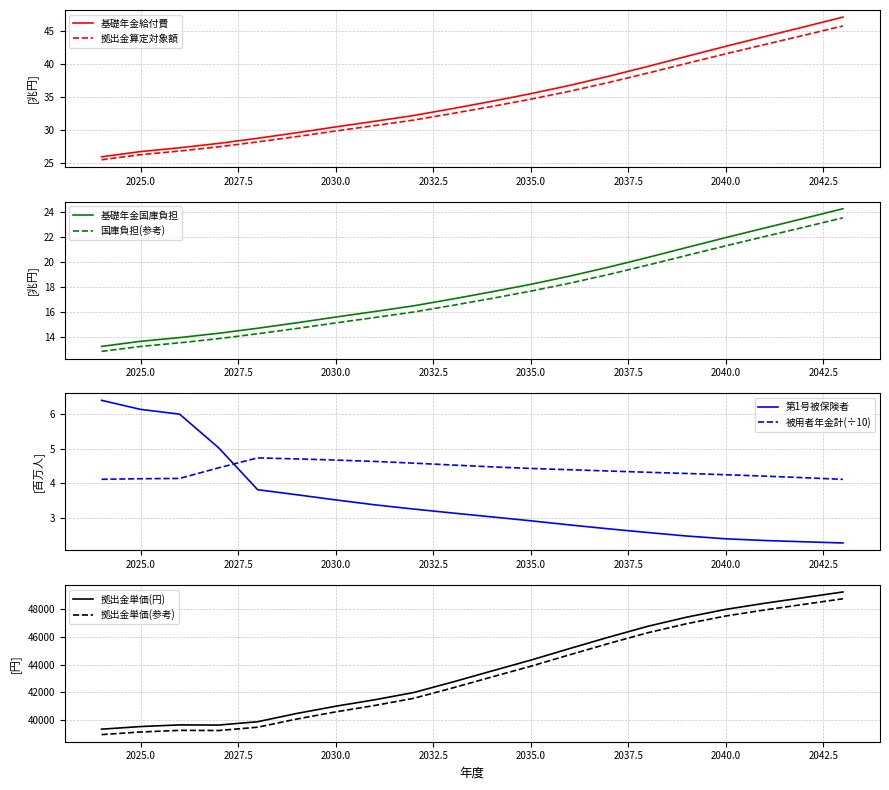

What is the highest value of the 拠出金算定対象額 series?

45.8